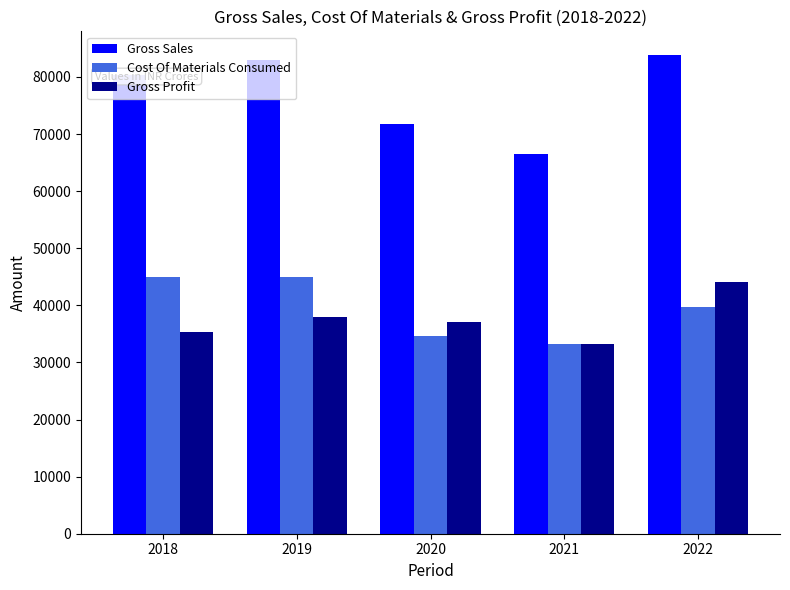

At 2019, list the series in order from smallest to largest.

Gross Profit, Cost Of Materials Consumed, Gross Sales